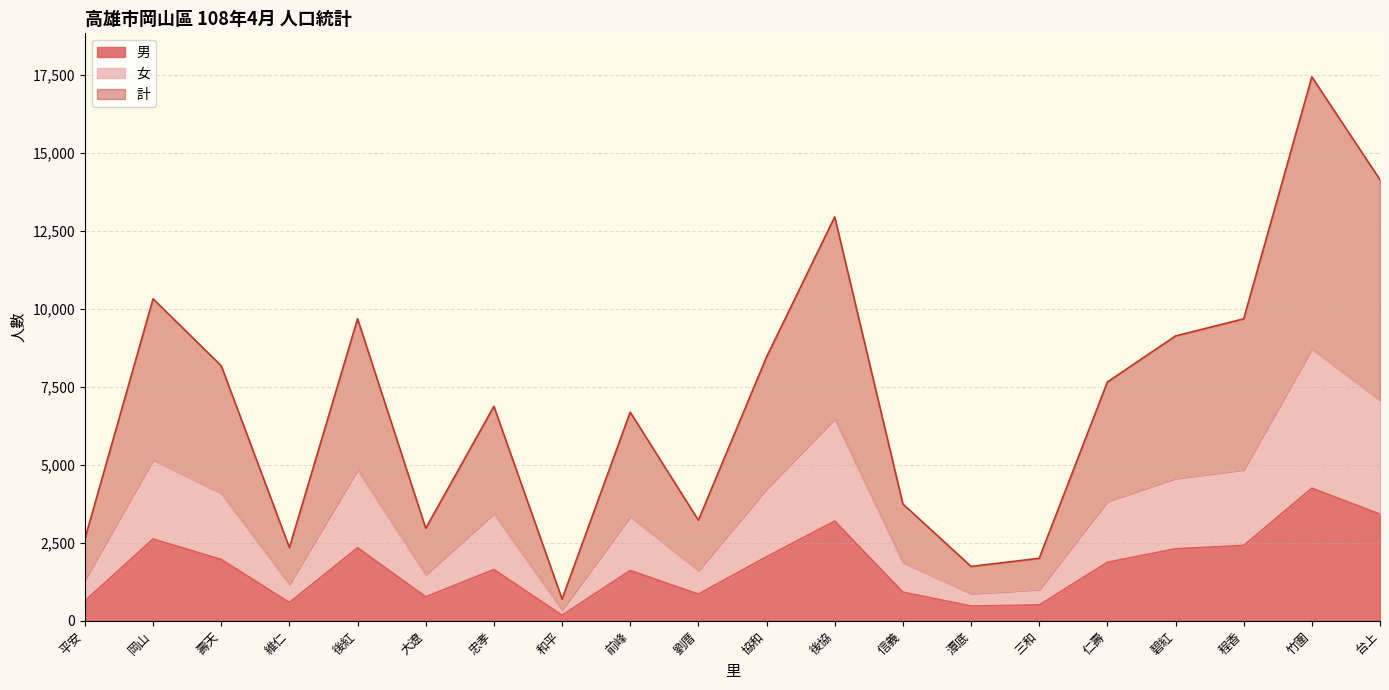

Where is the first local minimum for 男?

維仁